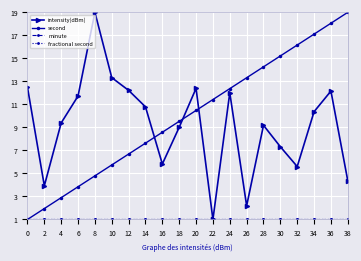

Is this an area chart (filled region under the line)?

No